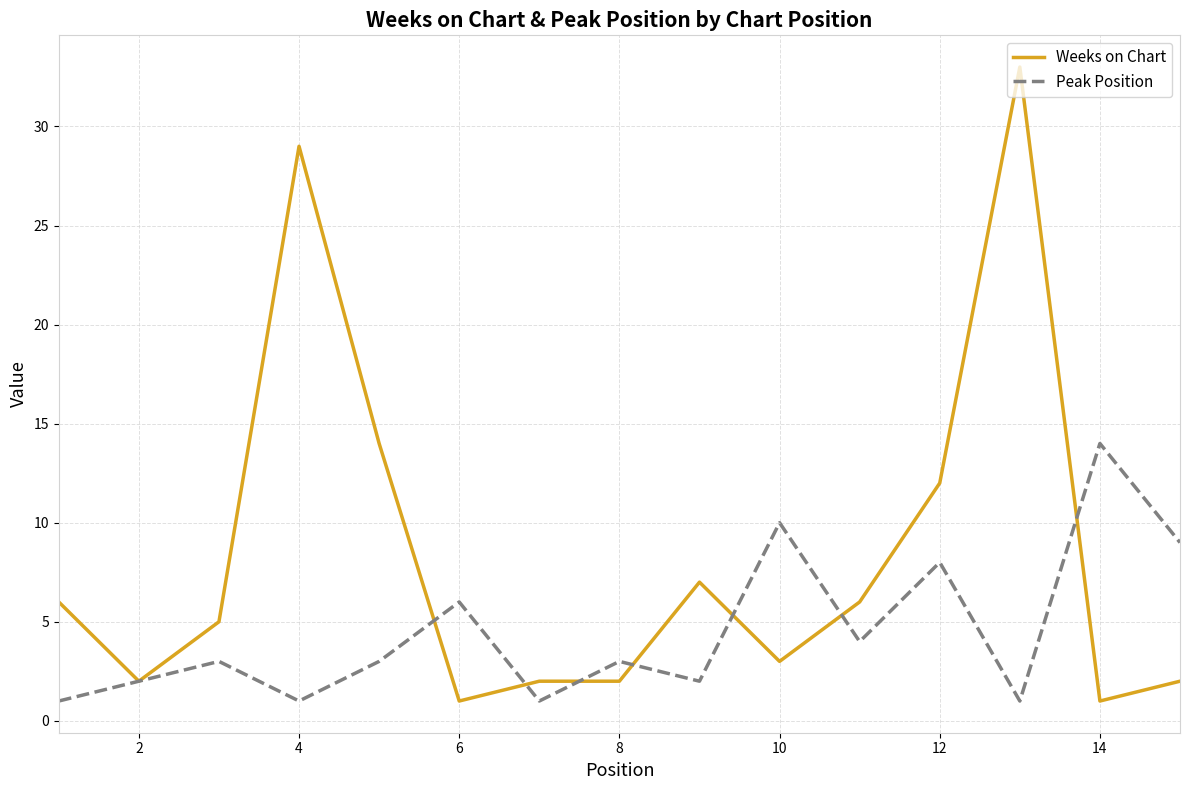

Reading left to right, transcribe all the data shown in this chart.

Weeks on Chart: 6	2	5	29	14	1	2	2	7	3	6	12	33	1	2
Peak Position: 1	2	3	1	3	6	1	3	2	10	4	8	1	14	9